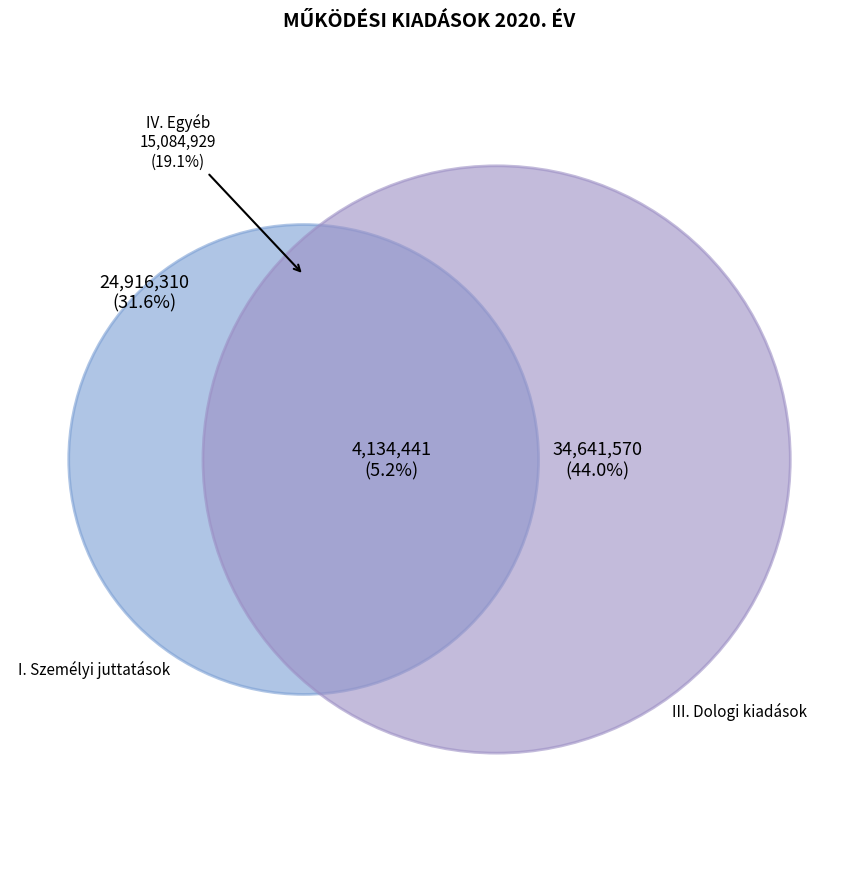

True or false: I. Személyi juttatások accounts for 32% of the total.

True